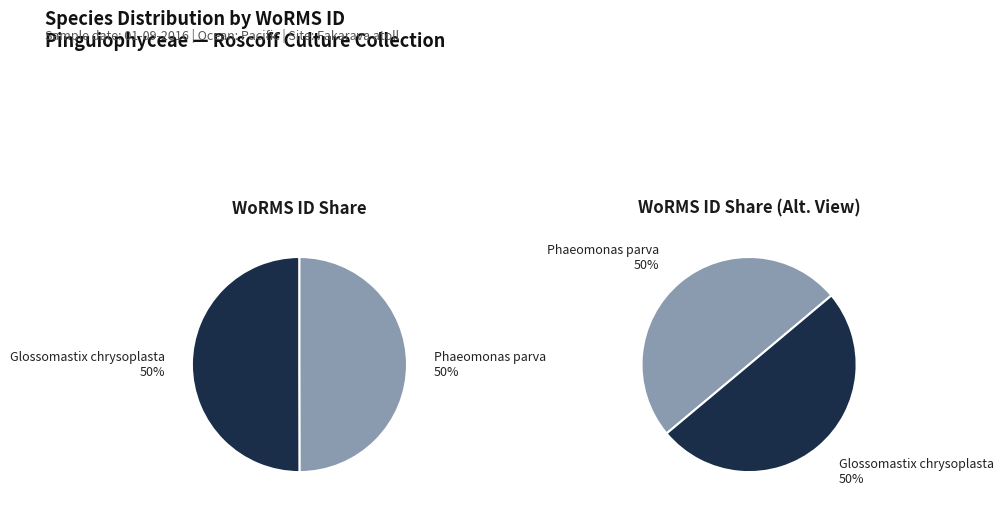

To the nearest percent, what percentage of the pie is Glossomastix chrysoplasta
(RCC10652)?

50%